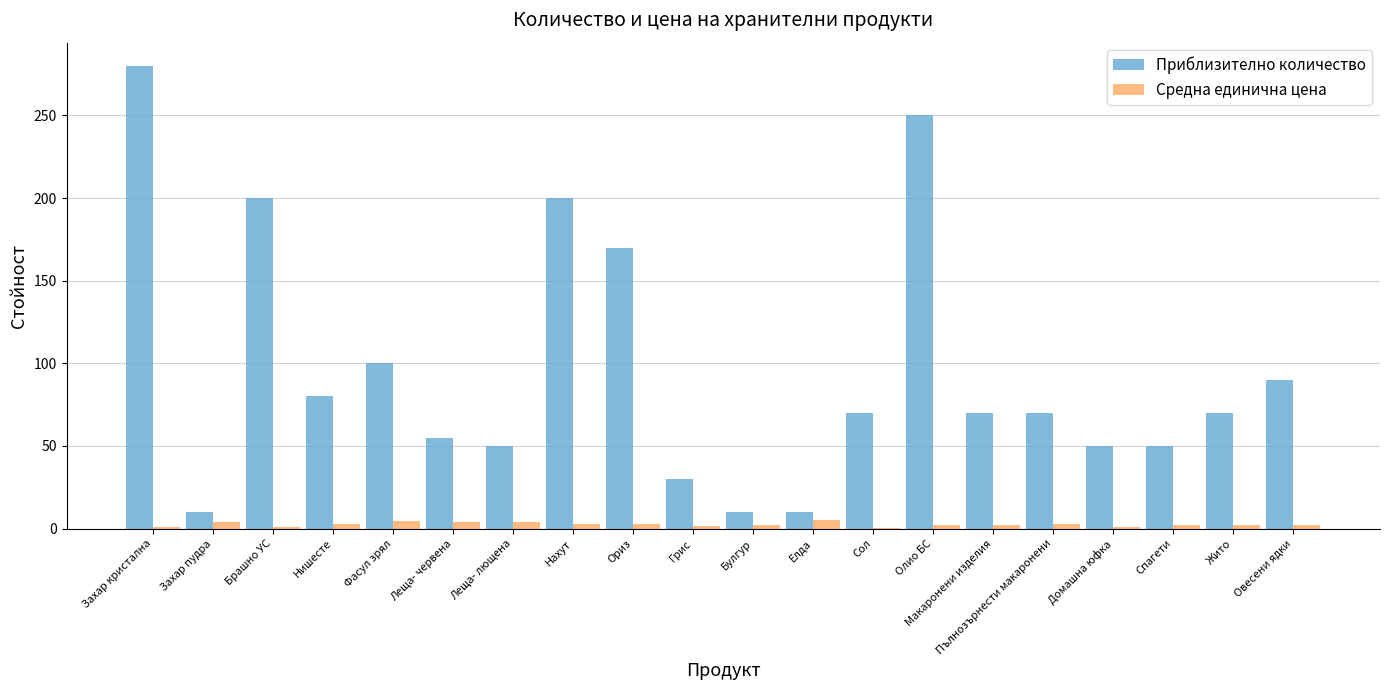

At which label does Приблизително количество reach its peak?

Захар кристална